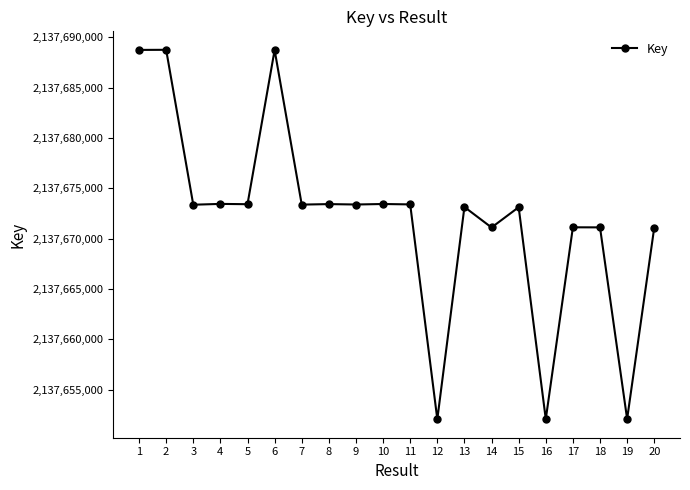

True or false: there are more than 1 points higher than both neighbors.

True